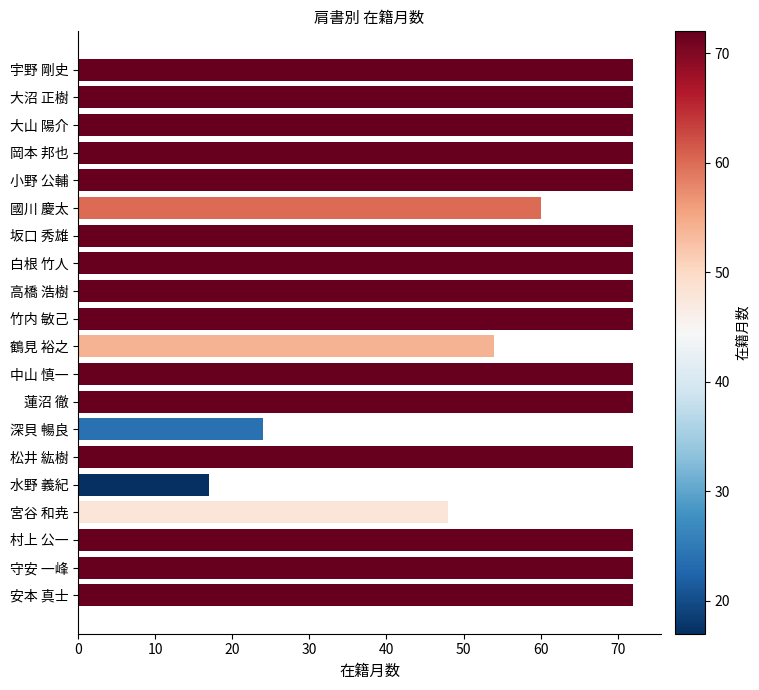

What value does the data have at 鶴見 裕之, to the nearest 5?

55